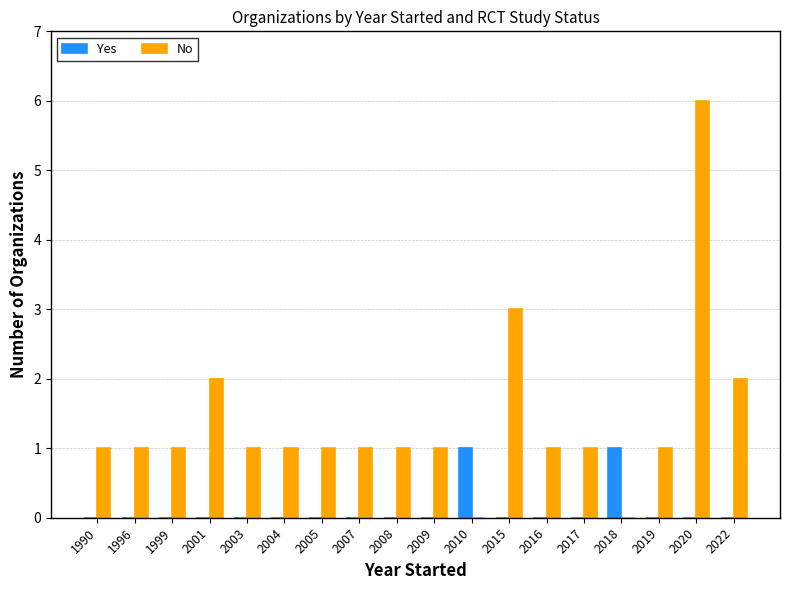

Between 2010 and 2015, which series saw the biggest shift?

No